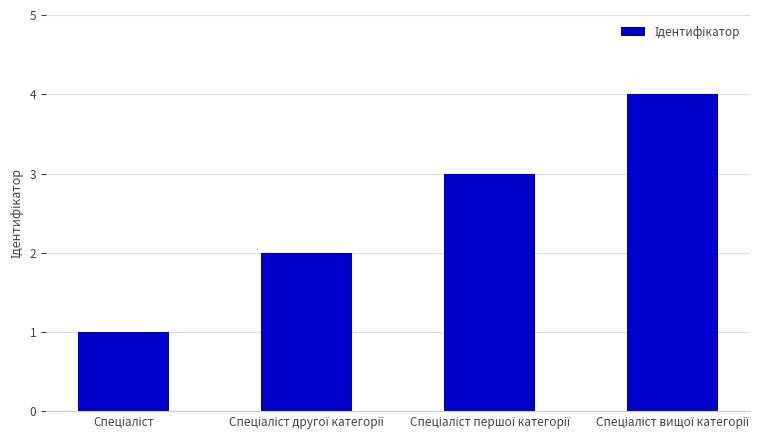

What is the maximum value shown in the chart?

4